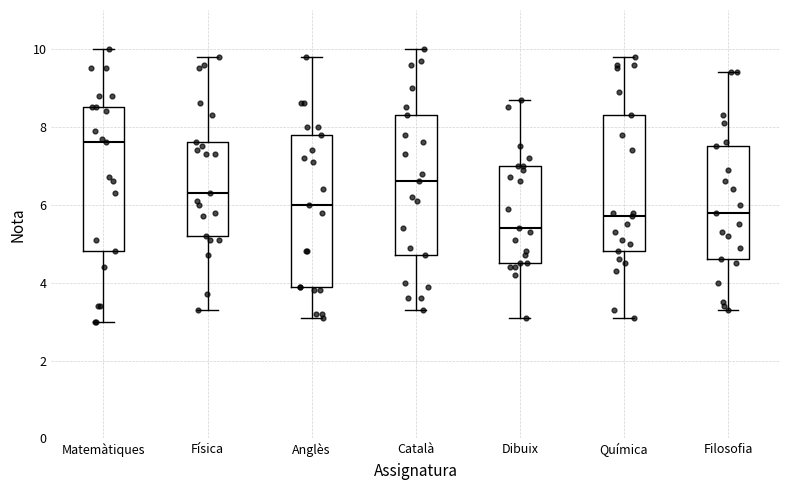

Reading left to right, read every box against the y-axis: the position of its median line, the range the box covers, and the ends of its whiskers. The values are not printed on the chart, so give them approximately, as read against the axis.

Matemàtiques: median 7.6, box 4.8 to 8.6, whiskers 3.0 to 10.0
Física: median 6.4, box 5.2 to 7.6, whiskers 3.4 to 9.8
Anglès: median 6.0, box 4.0 to 7.8, whiskers 3.2 to 9.8
Català: median 6.6, box 4.8 to 8.4, whiskers 3.4 to 10.0
Dibuix: median 5.4, box 4.6 to 7.0, whiskers 3.2 to 8.8
Química: median 5.8, box 4.8 to 8.4, whiskers 3.2 to 9.8
Filosofia: median 5.8, box 4.6 to 7.6, whiskers 3.4 to 9.4